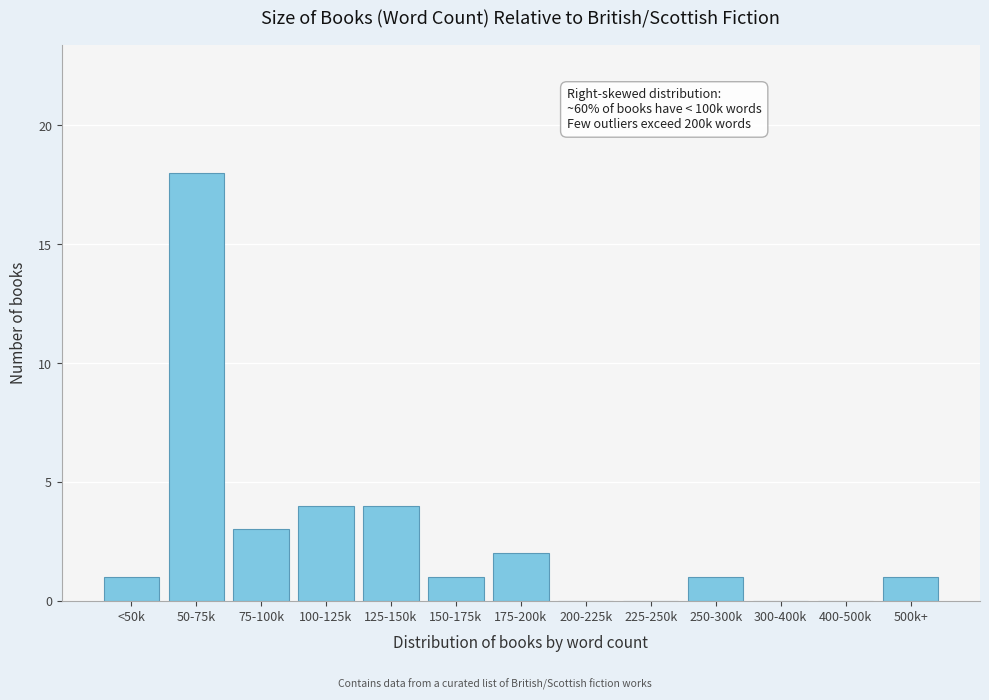

Reading right to left, what are all the values shown in this chart?

500k+=1	400-500k=0	300-400k=0	250-300k=1	225-250k=0	200-225k=0	175-200k=2	150-175k=1	125-150k=4	100-125k=4	75-100k=3	50-75k=18	<50k=1